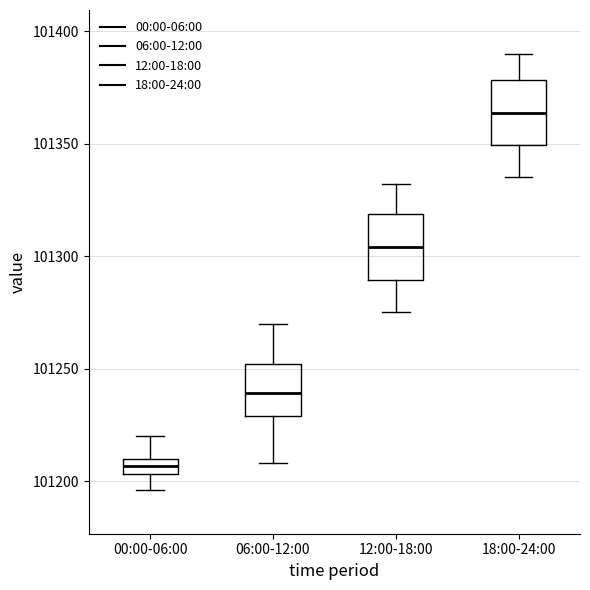

Where is the upper edge of the box for 18:00-24:00 on the y-axis? The values are not printed on the chart, so give them approximately, as read against the axis.

101380